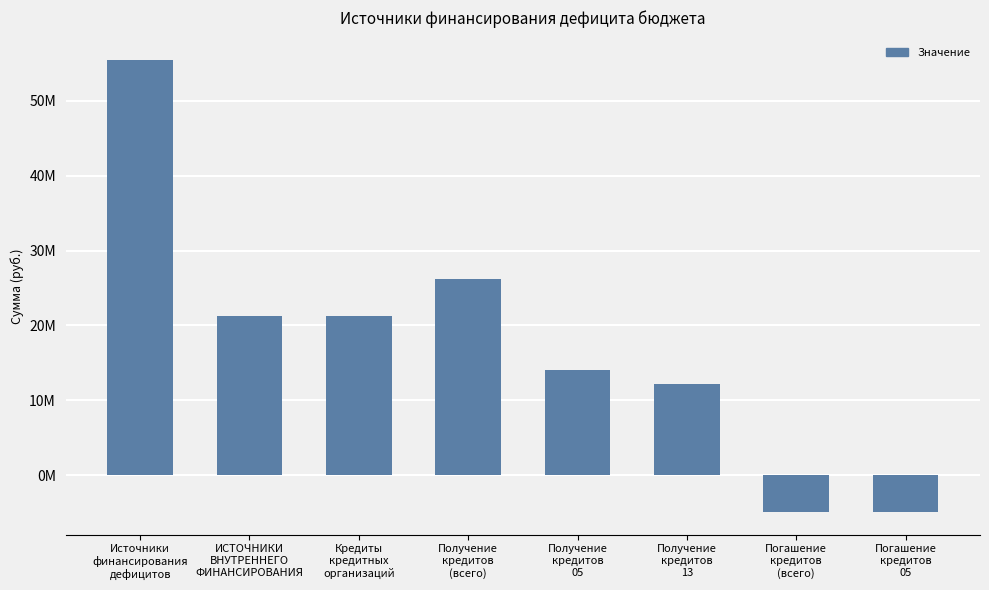

Is it true that the value at Кредиты
кредитных
организаций is 6517922.3?

False